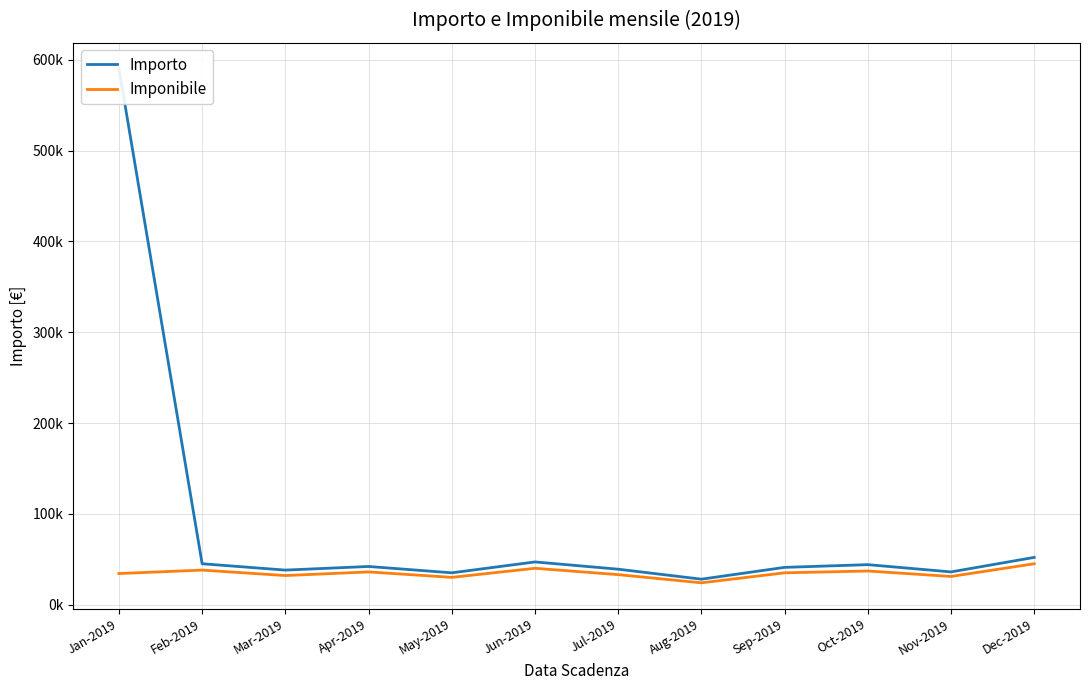

What position from the left is Apr-2019?

4